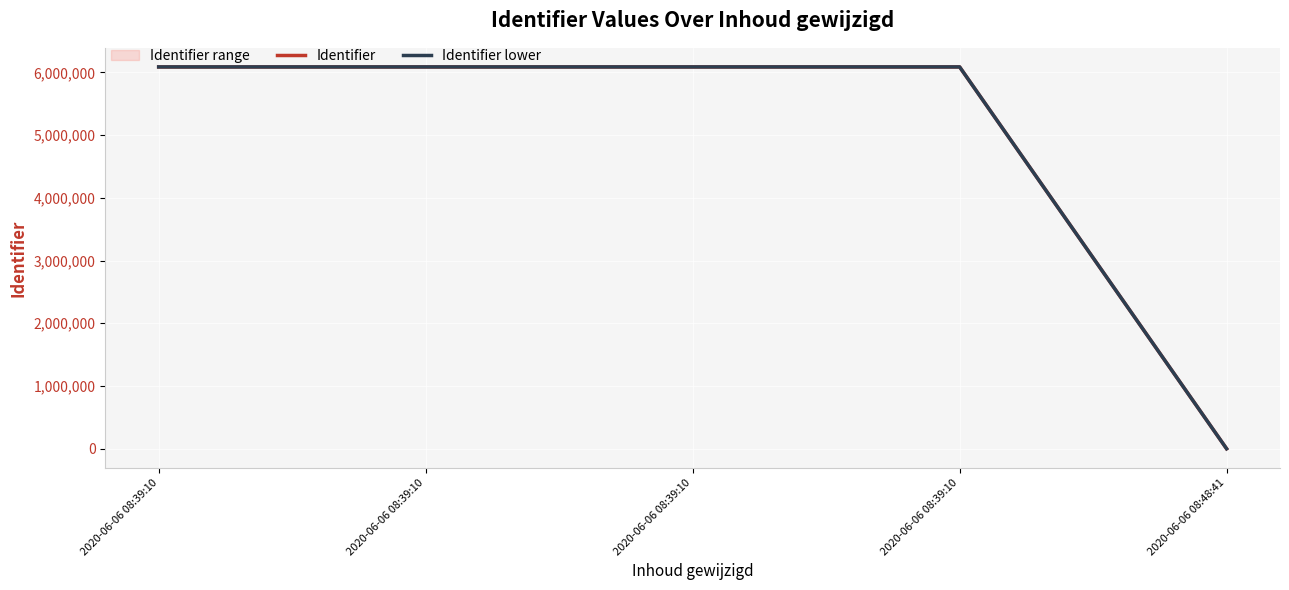

Is the value of Identifier at 2020-06-06 08:39:10 greater than the value of Identifier lower at 2020-06-06 08:39:10?

Yes